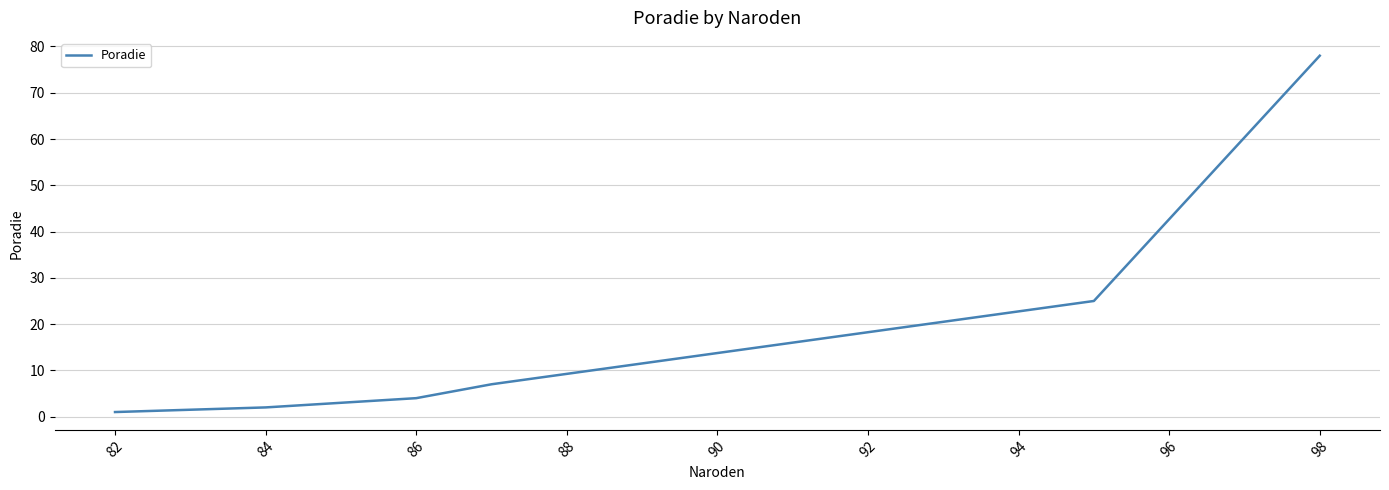

What is the greatest value displayed?

78